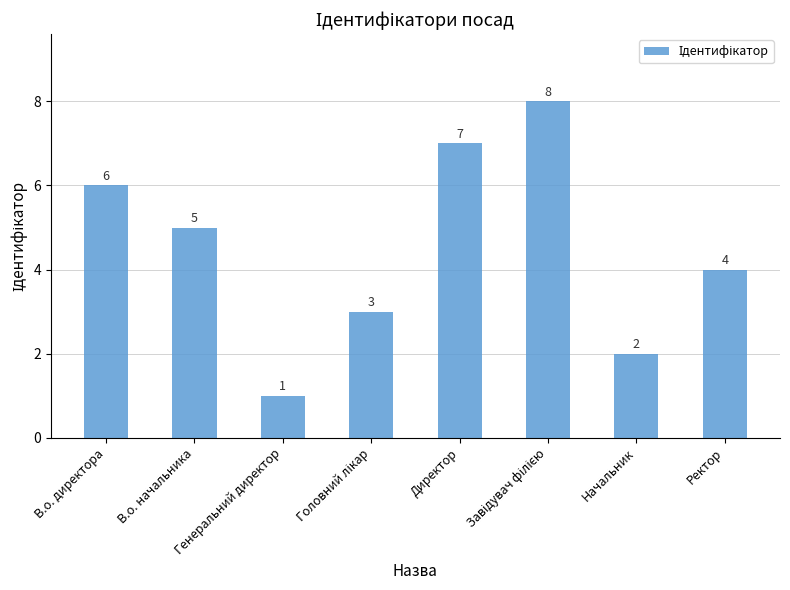

What is the difference between the maximum and minimum values?

7